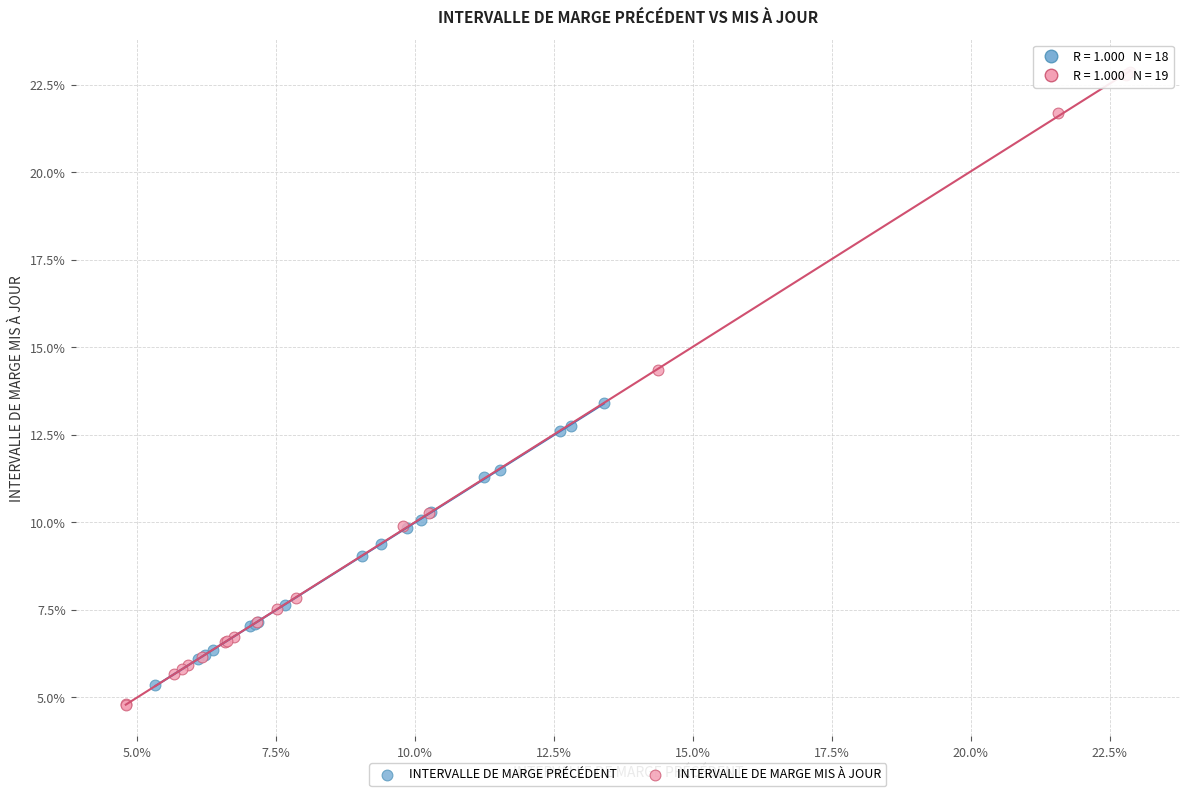

Which series contains the lowest Y value?

INTERVALLE DE MARGE MIS À JOUR